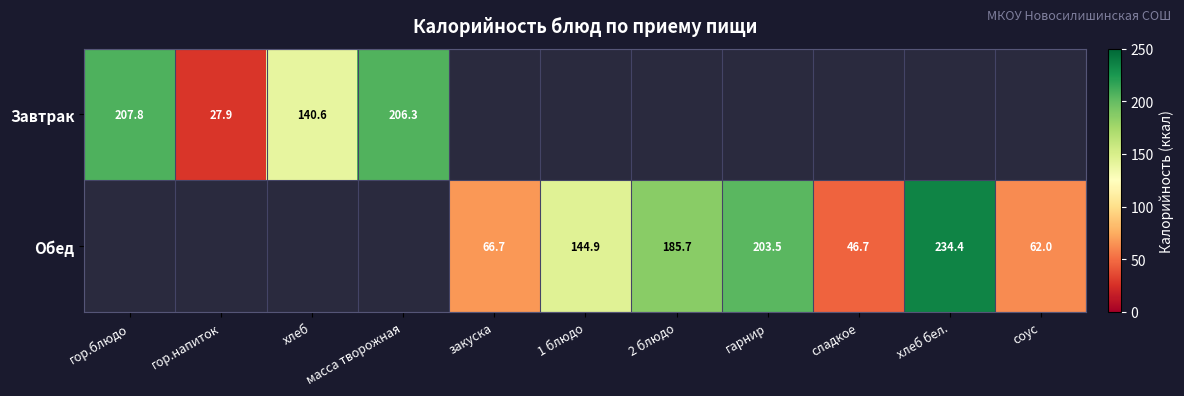

True or false: Завтрак has a value of 206.3 at масса творожная.

True